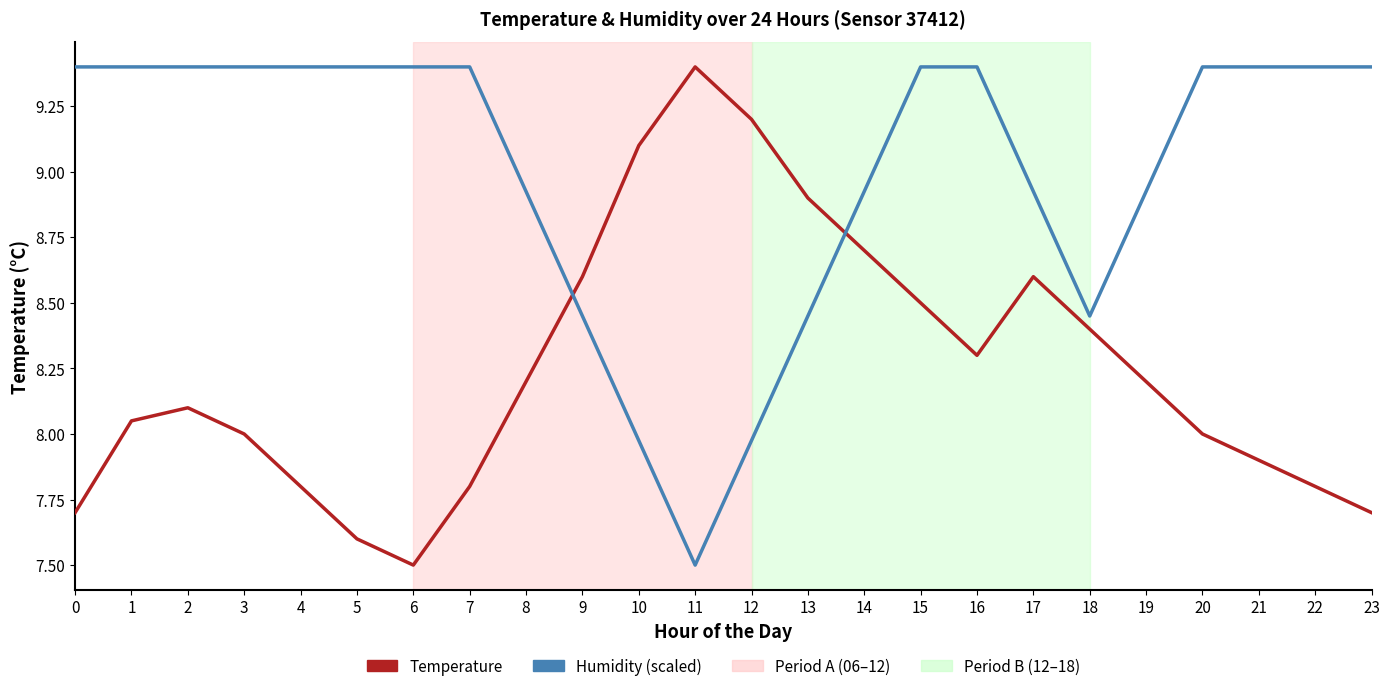

True or false: Humidity (scaled) has a value of 14.2 at 12.

False